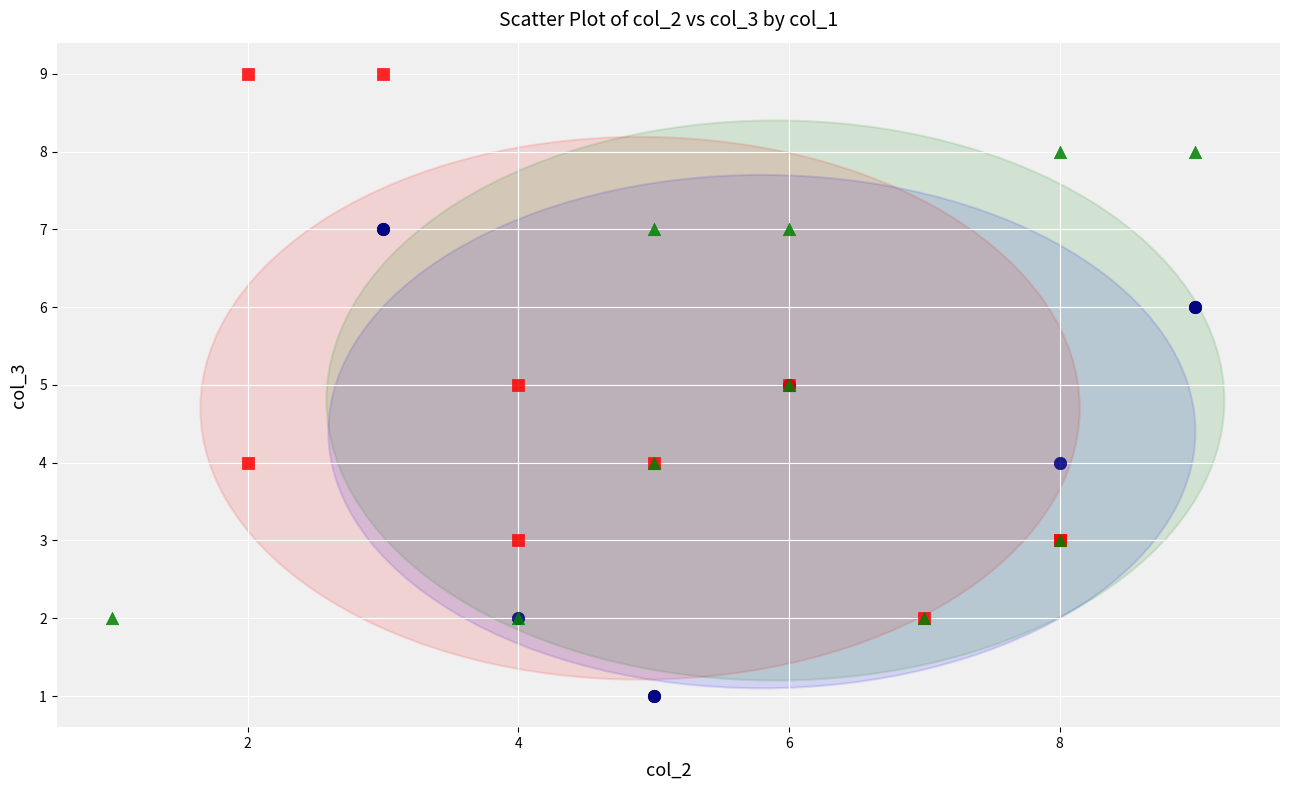

What are all the series names shown in the legend?

cluster 1, cluster 2, cluster 3